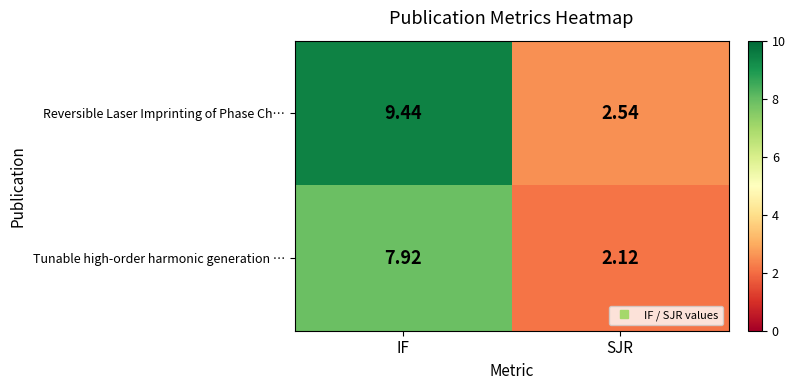

What is the maximum value shown in the chart?

9.4